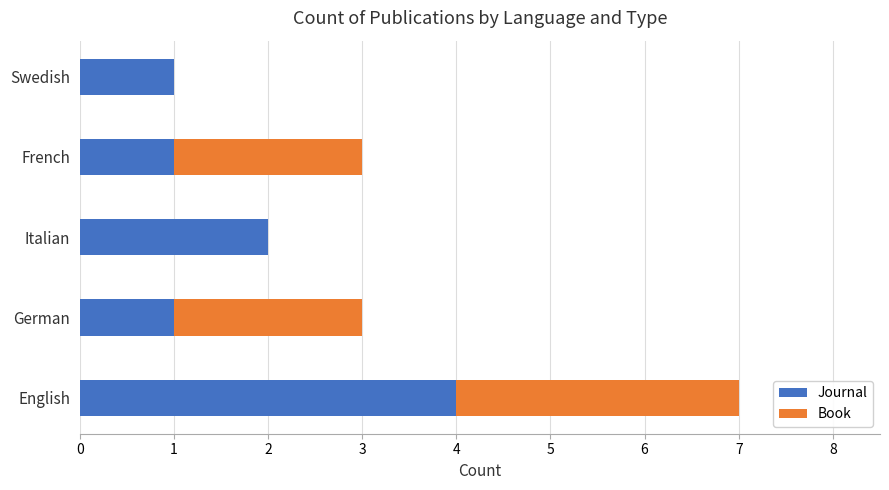

What is the total value across all series at German?

3